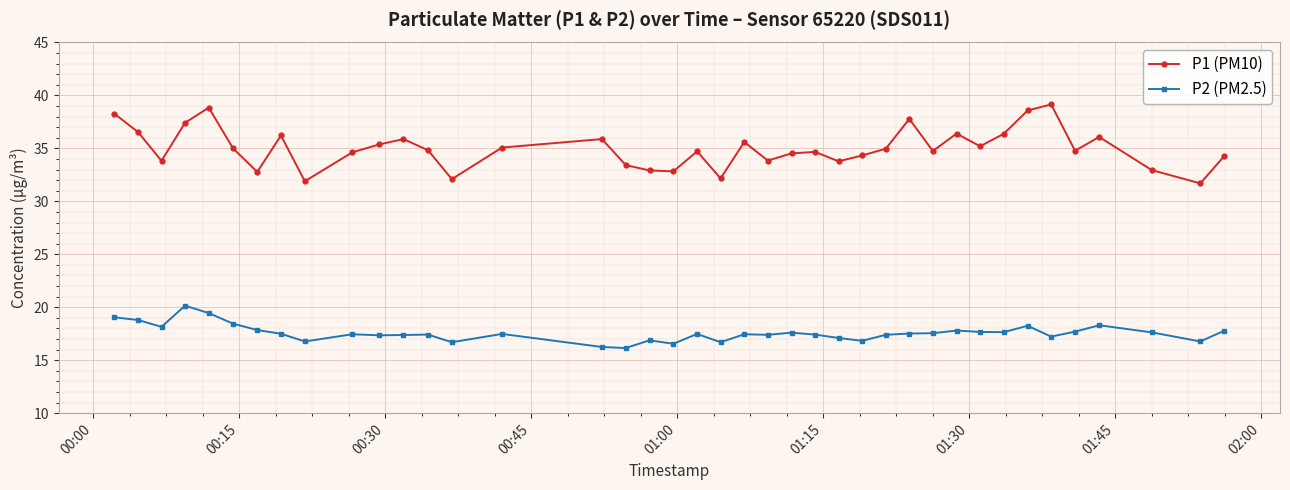

Does the chart have visible grid lines?

Yes